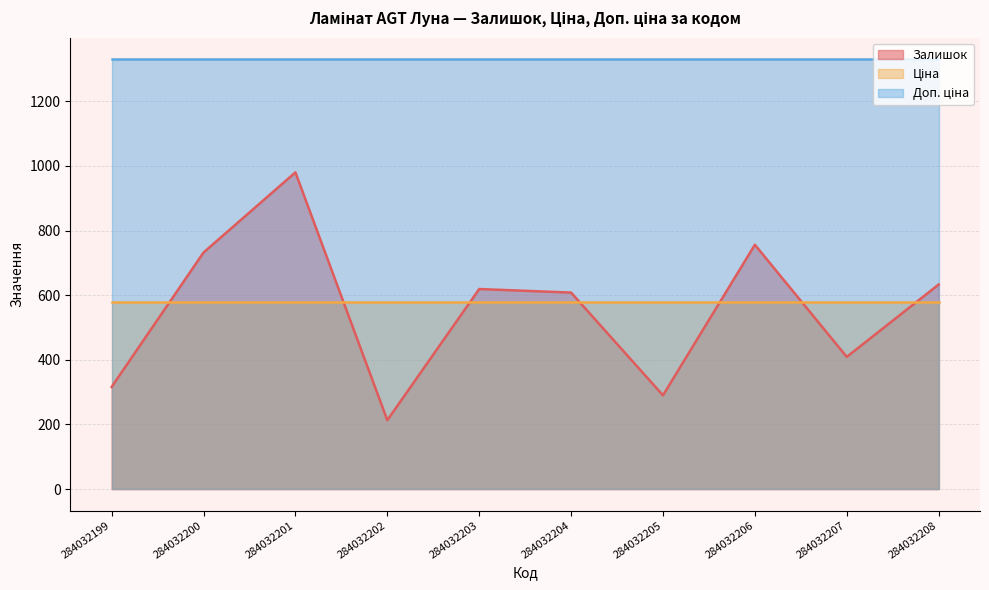

At which category is the sum across all series the highest?

284032201